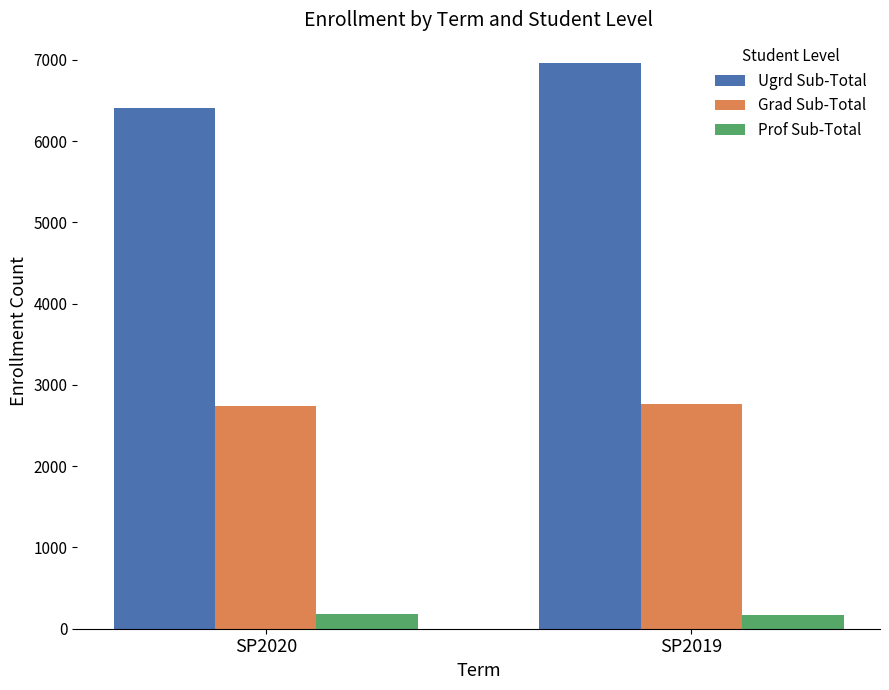

At which category is the sum across all series the highest?

SP2019